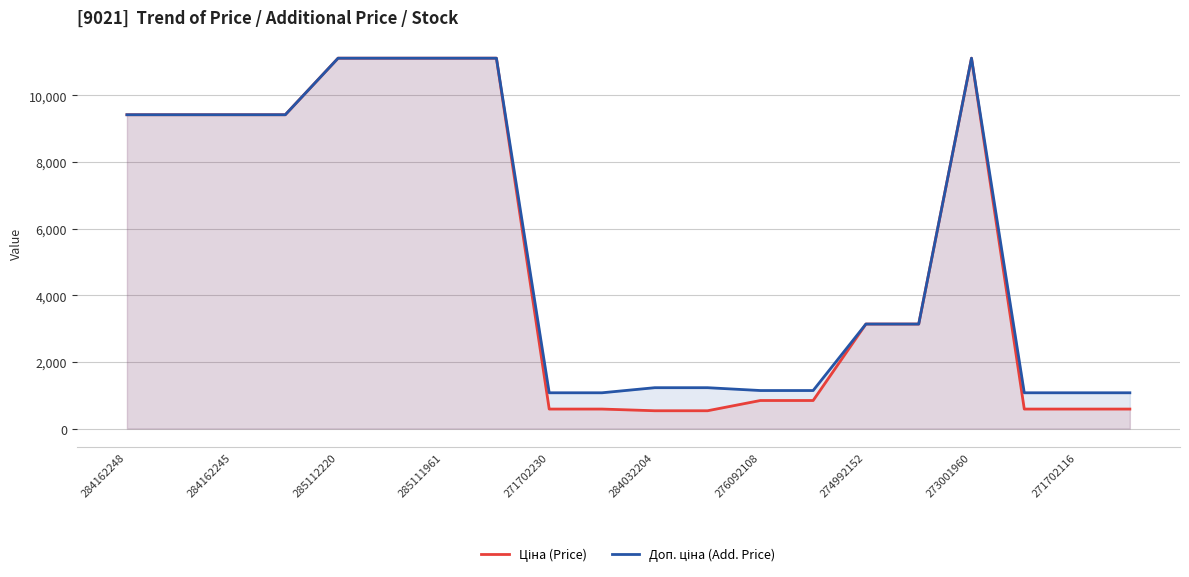

What is the maximum value shown in the chart?

11113.6